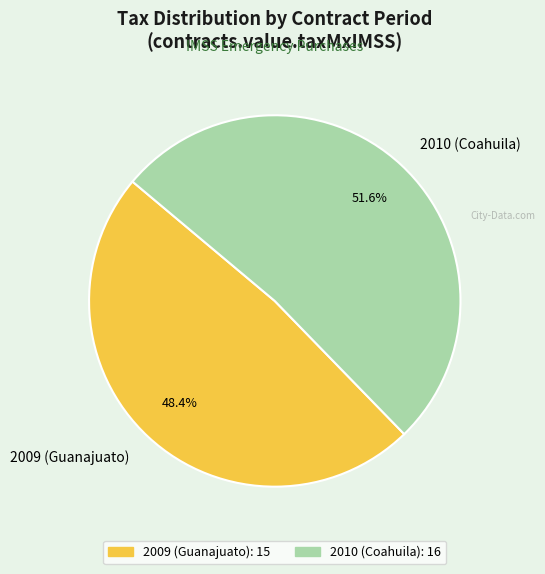

Does any single category account for the majority?

Yes